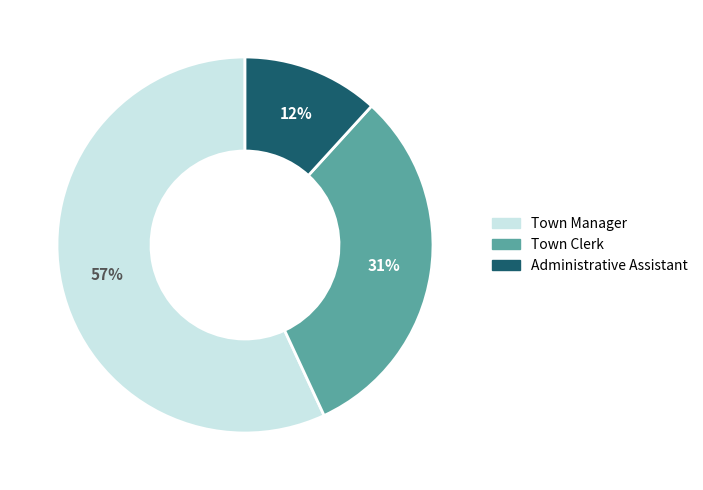

To the nearest percent, what is the combined percentage of Administrative Assistant and Town Clerk?

43%